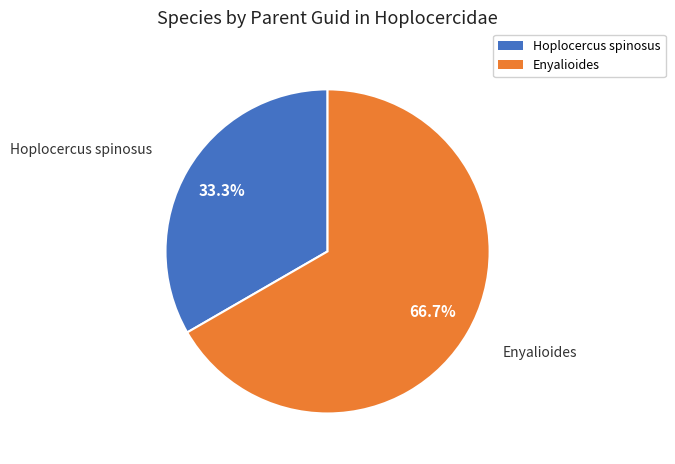

Is there a majority slice in this chart?

Yes